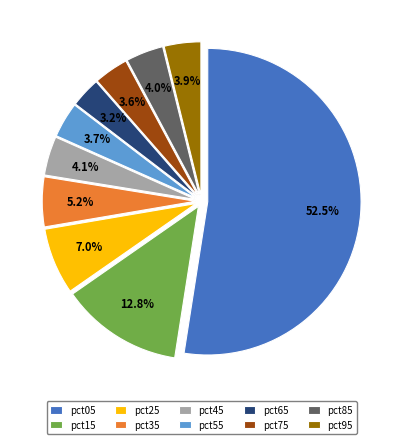

Does any single category account for the majority?

Yes